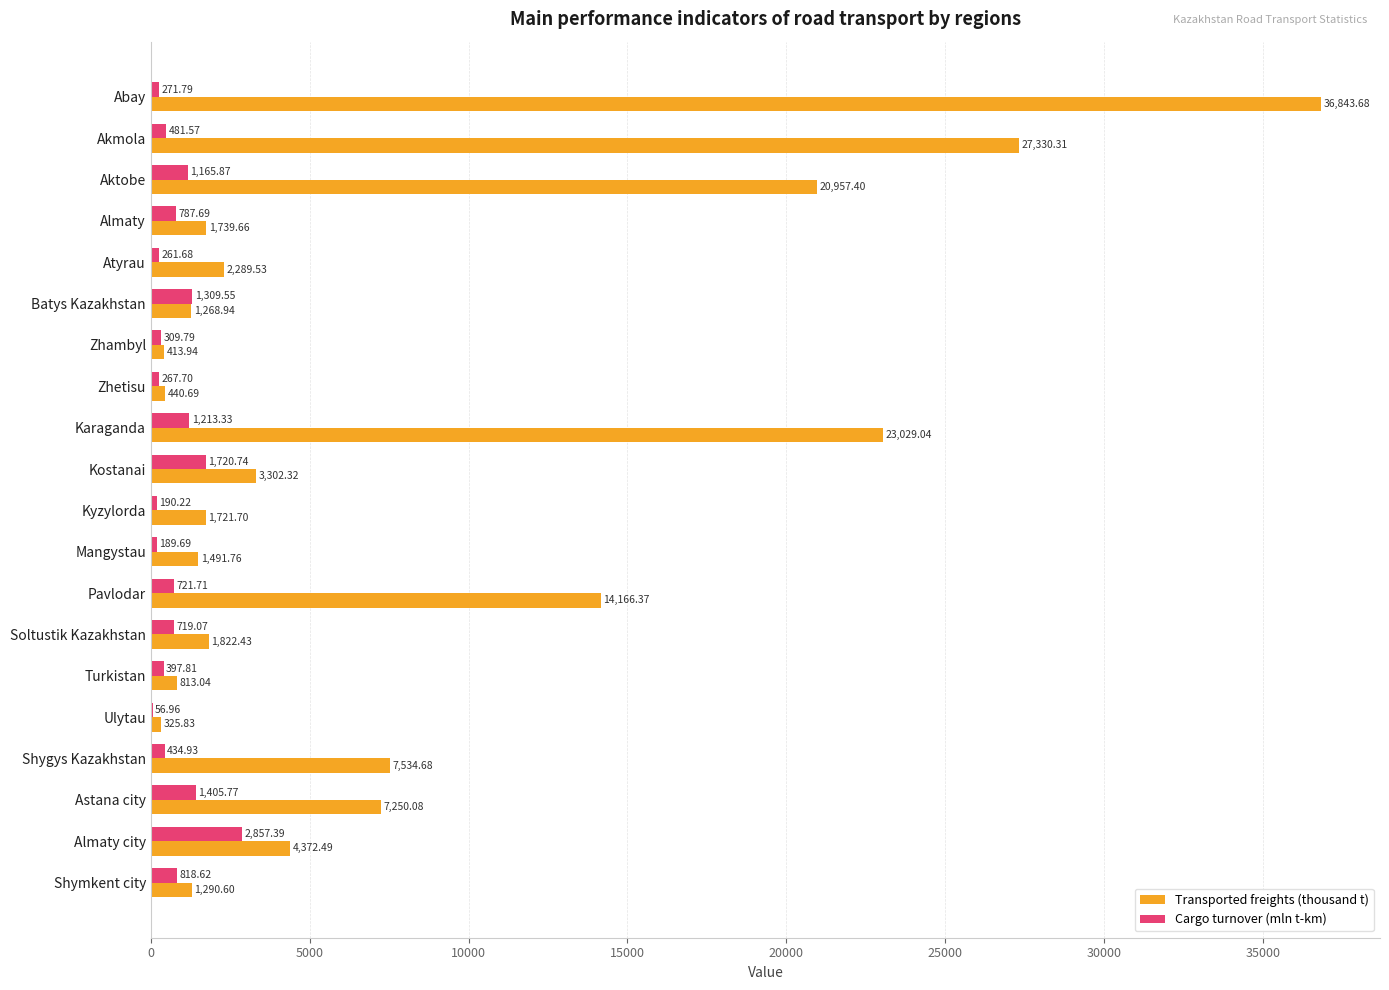

Between Almaty and Kyzylorda, which series saw the biggest shift?

Cargo turnover (mln t-km)